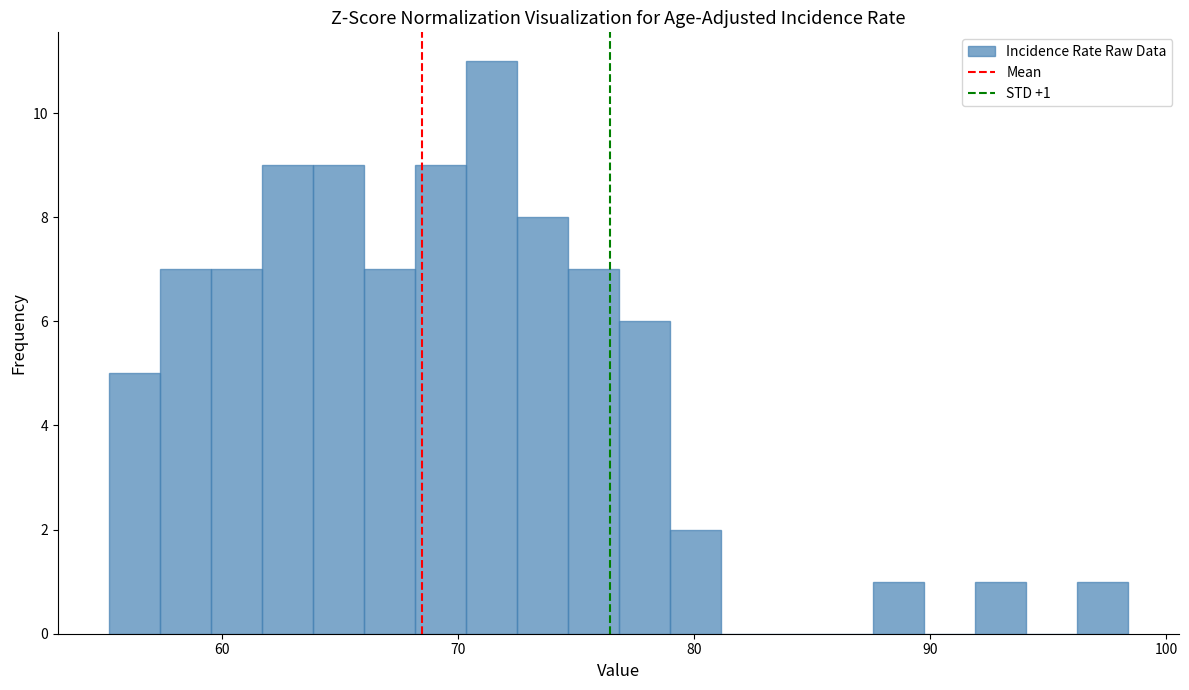

Read against the x-axis, roughly where is the centre of the tallest bar?

71